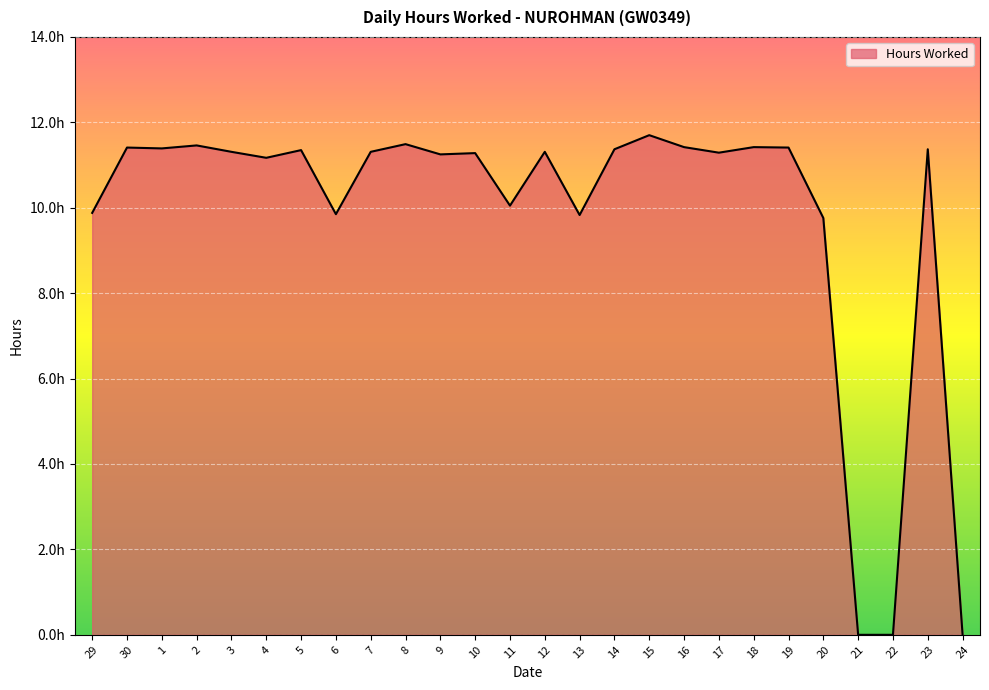

Does the chart have visible grid lines?

Yes